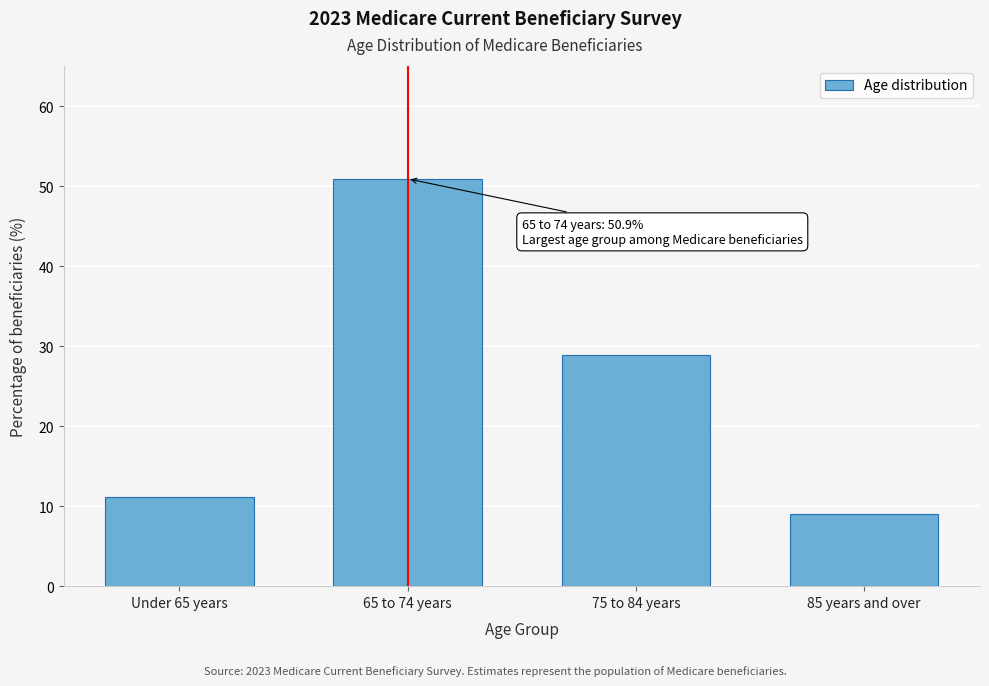

Reading right to left, extract all data points from this chart.

9.0	28.9	50.9	11.2